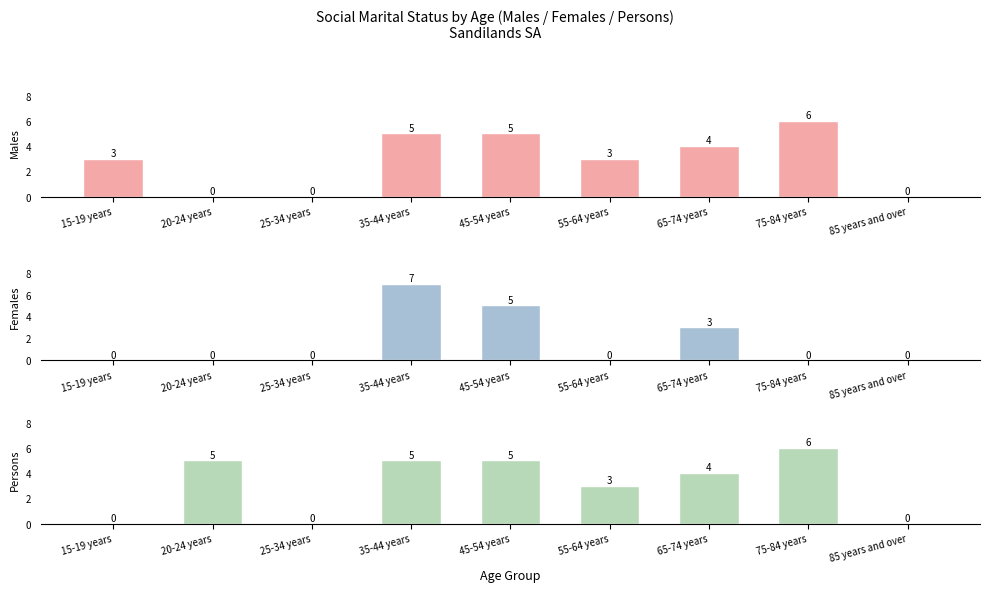

Is the value of Males at 15-19 years greater than the value of Females at 45-54 years?

No